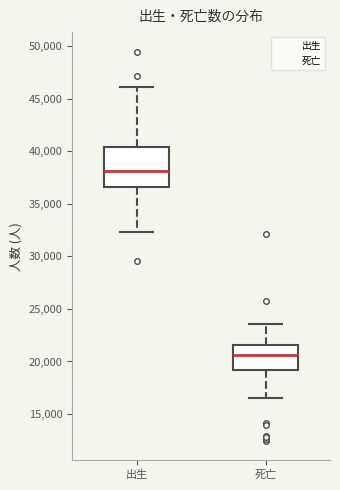

Which box has the highest median line?

出生